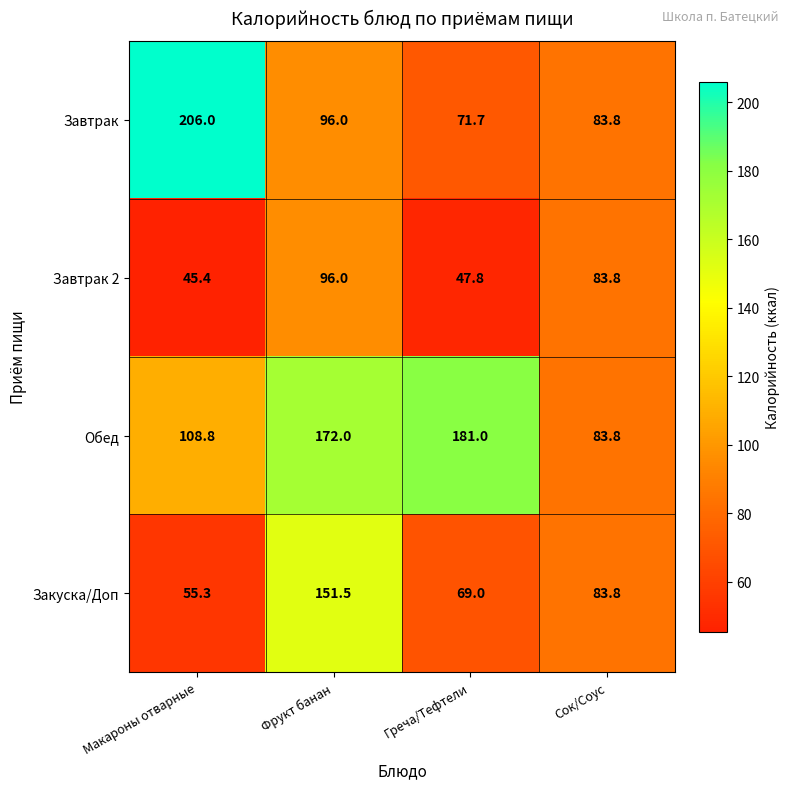

At which category is the sum across all series the highest?

Фрукт банан